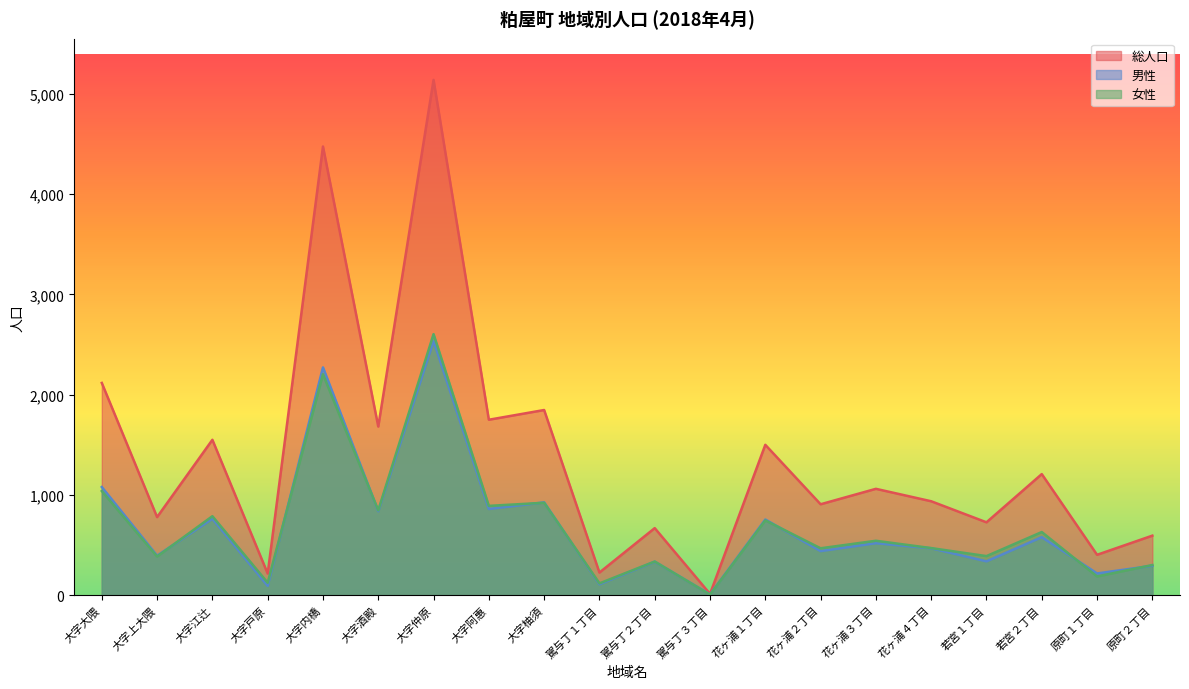

Rank the series by their maximum value, from lowest to highest.

男性, 女性, 総人口